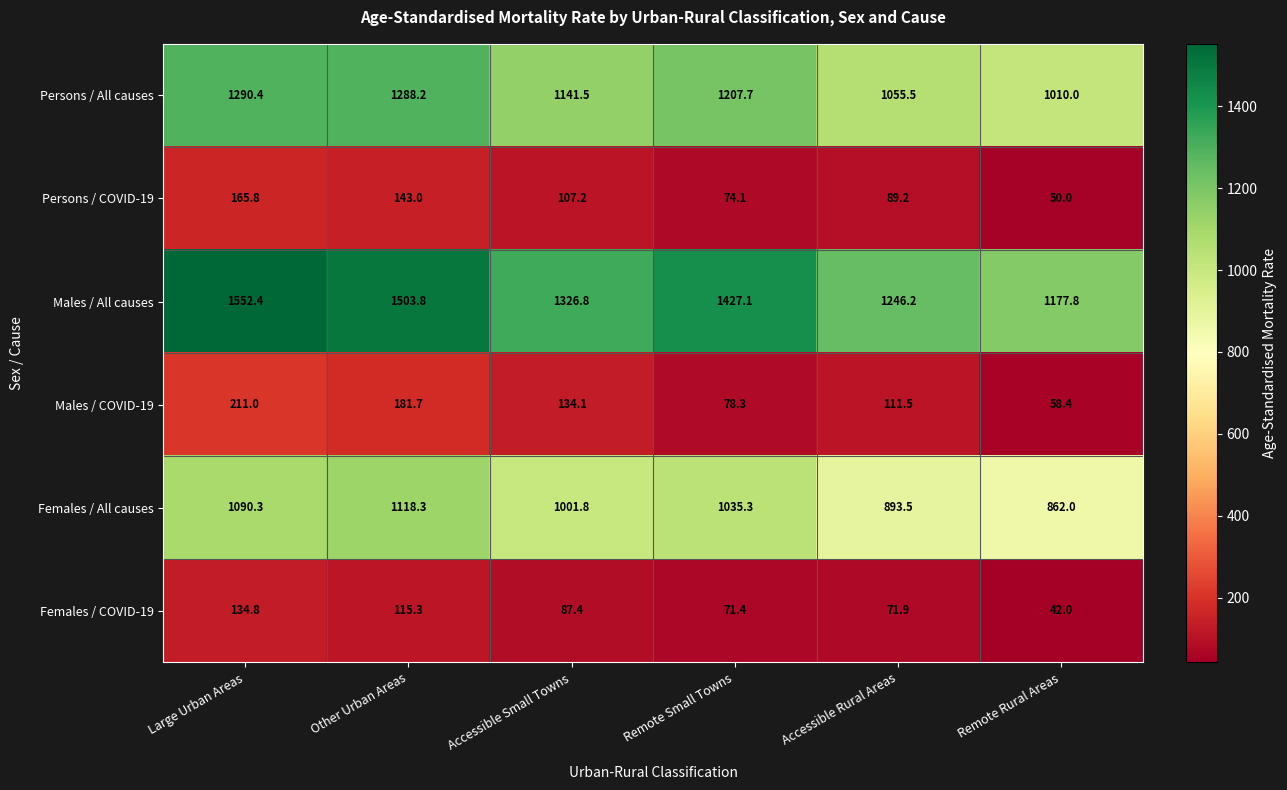

Read the Females / All causes value at Accessible Rural Areas.

893.5